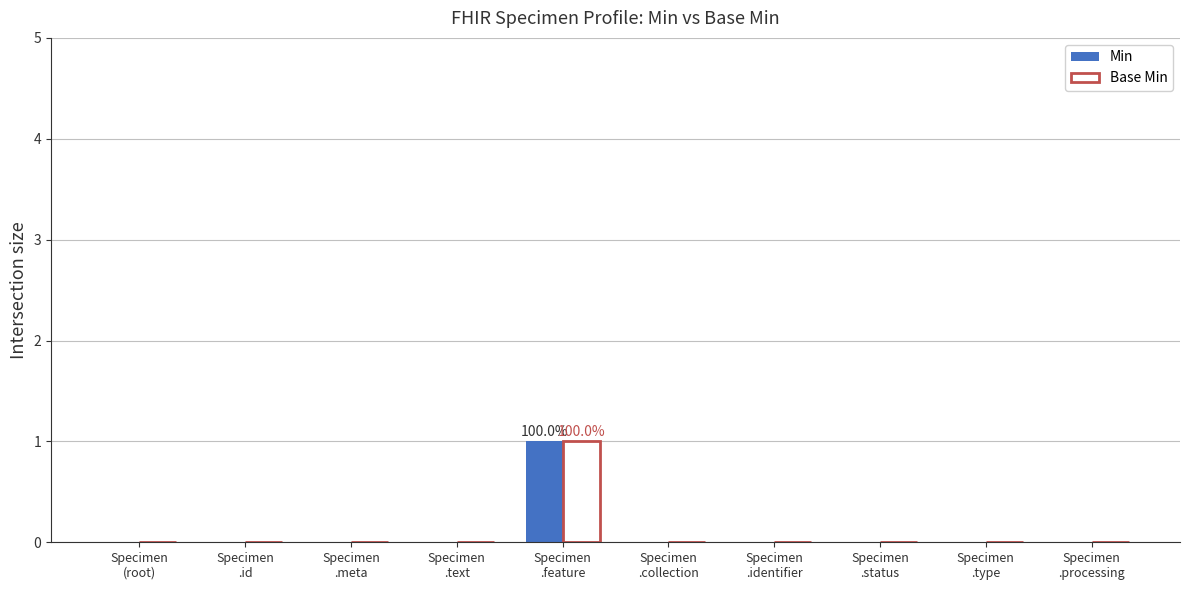

The value of Base Min at Specimen
(root) is 0. True or false?

True